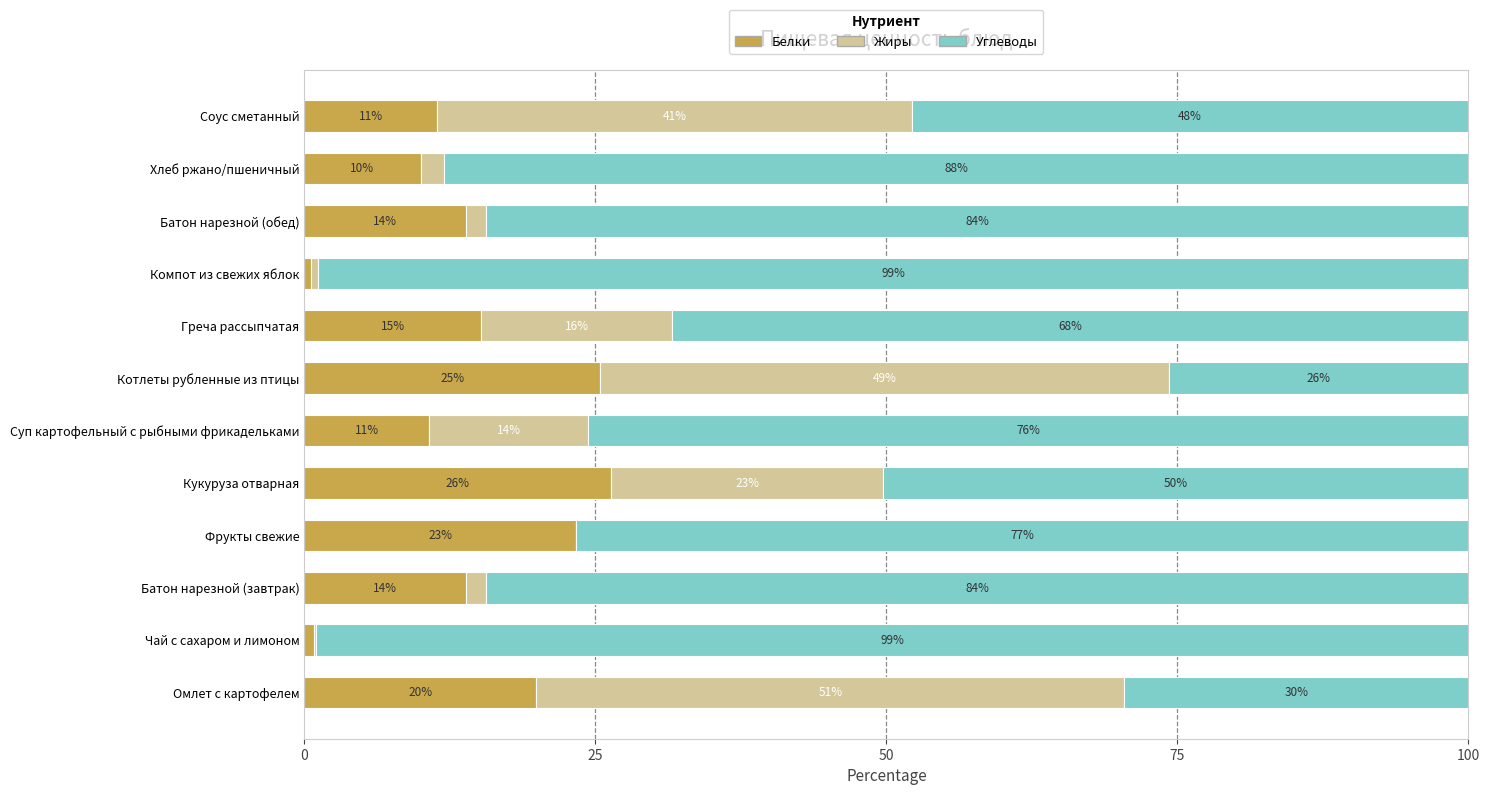

What are all the series names shown in the legend?

Белки, Жиры, Углеводы